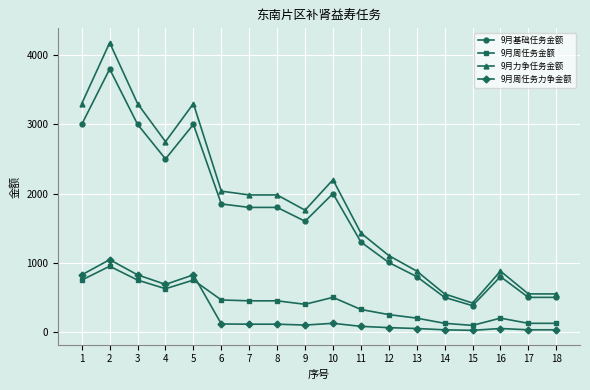

Does the chart display data point markers on the line(s)?

Yes